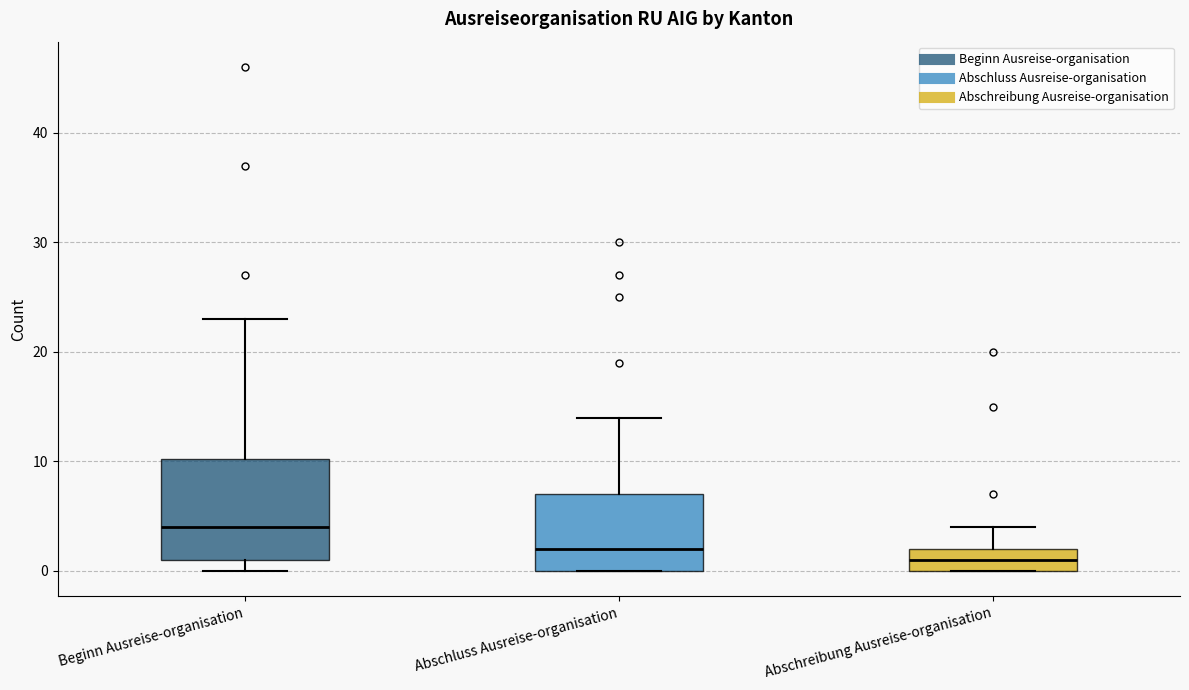

Where is the upper edge of the box for Beginn Ausreise-organisation on the y-axis? The values are not printed on the chart, so give them approximately, as read against the axis.

10